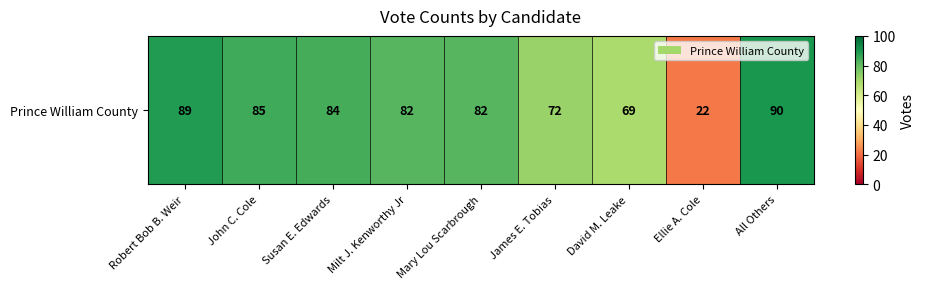

What is the approximate value at John C. Cole?

85